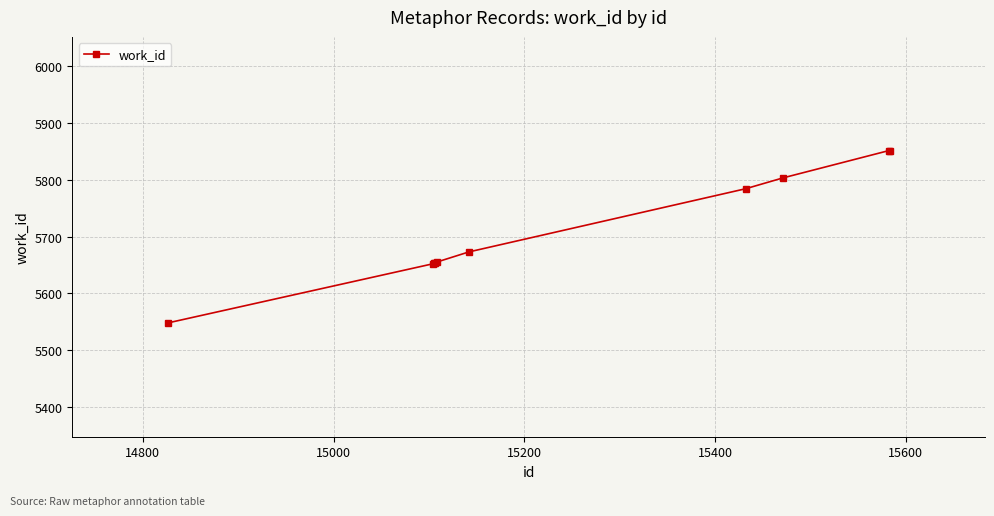

Count the number of data series in this chart.

1